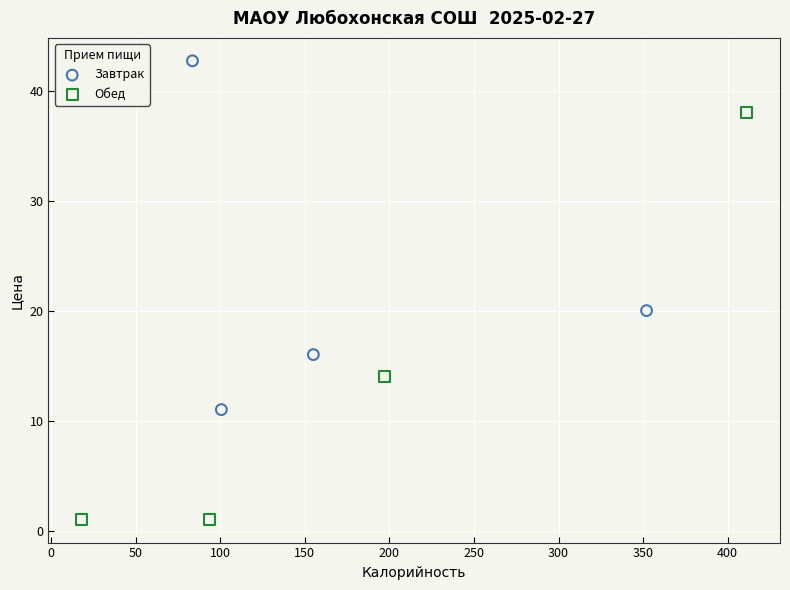

What are all the series names shown in the legend?

Завтрак, Обед